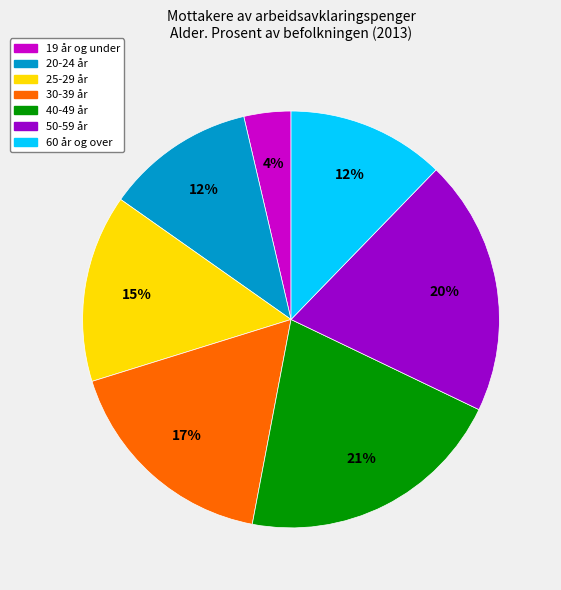

To the nearest percent, what is the difference between the 30-39 år and 40-49 år slice percentages?

4%